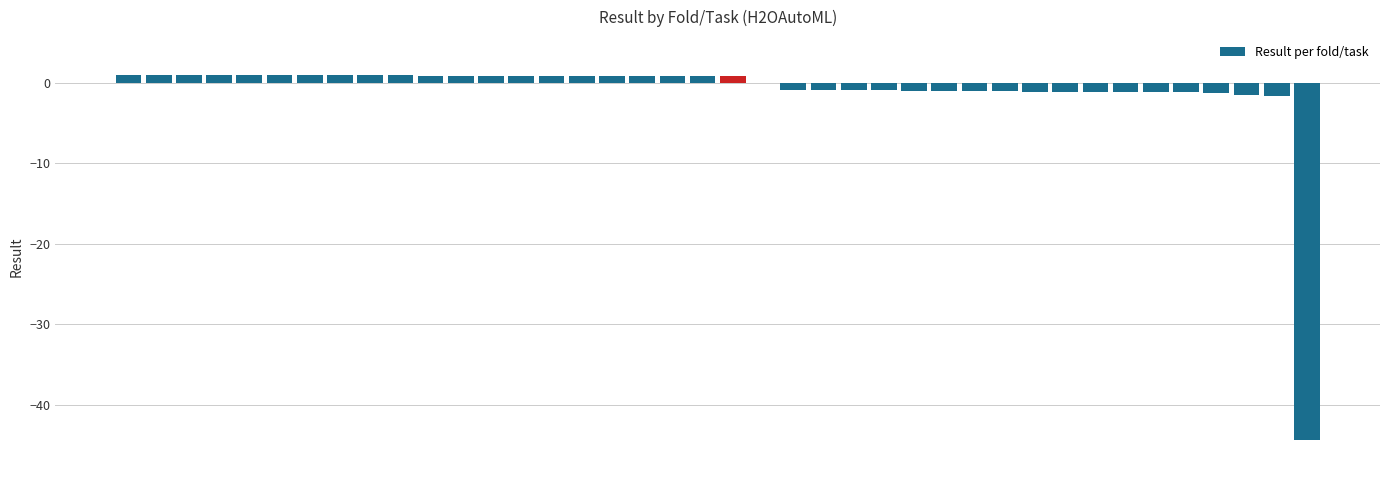

What is the sum of all values?

-45.1